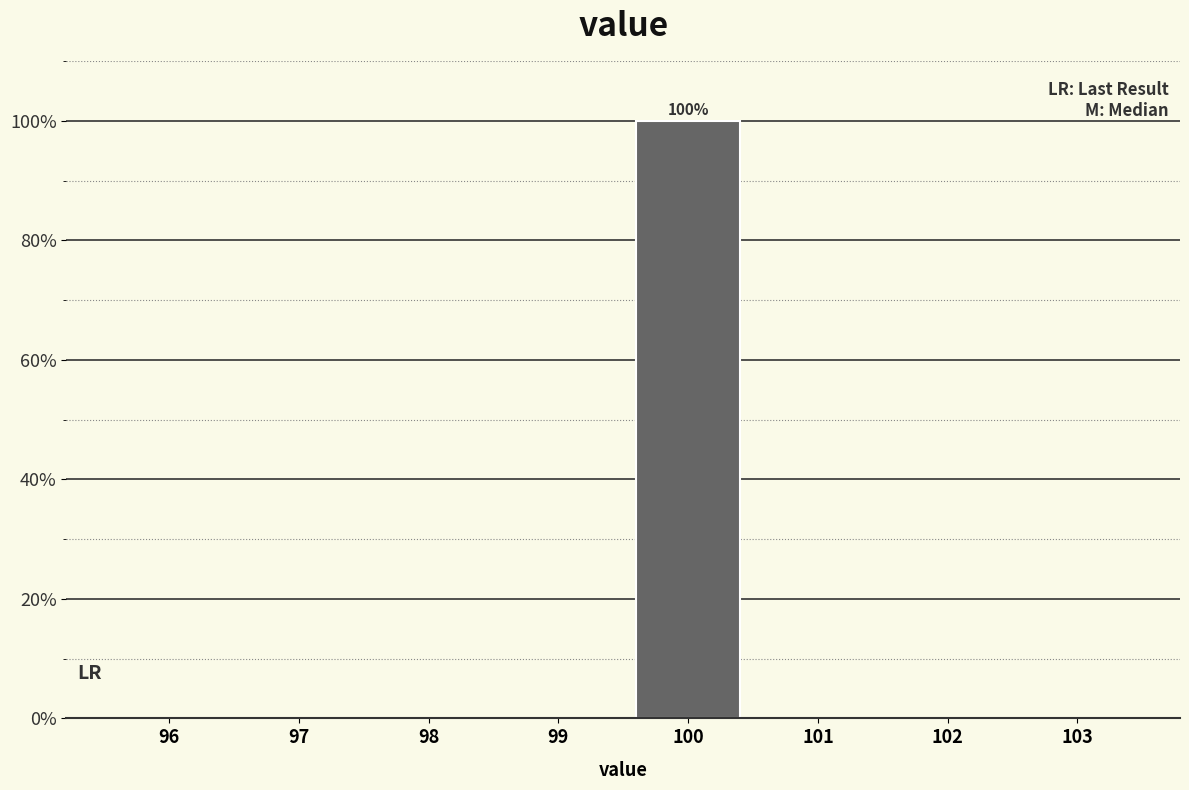

Reading left to right, extract all data points from this chart.

96=0	97=0	98=0	99=0	100=100	101=0	102=0	103=0